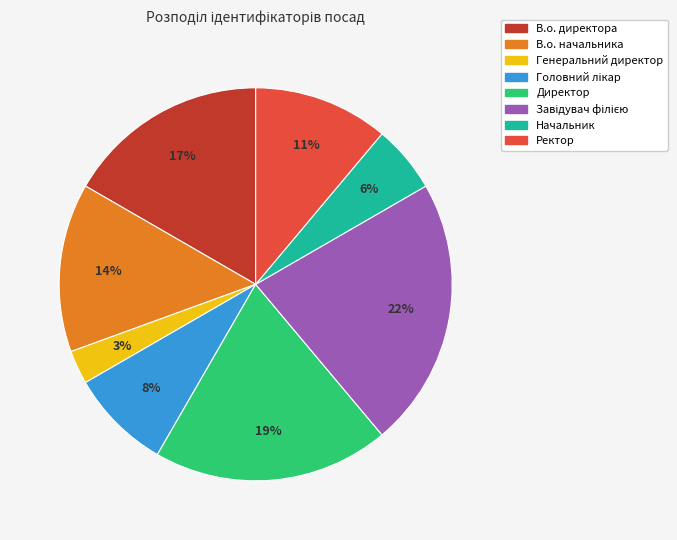

Combined, do В.о. директора and Генеральний директор account for over 50%?

No